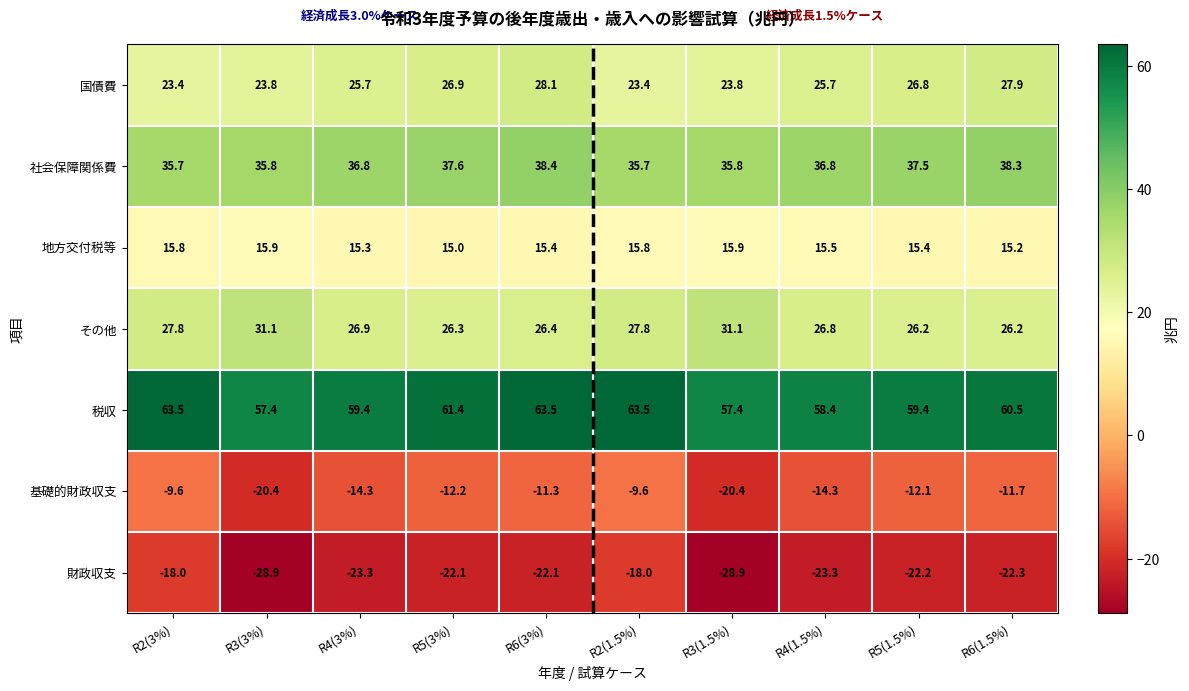

Count the number of categories in the chart.

10